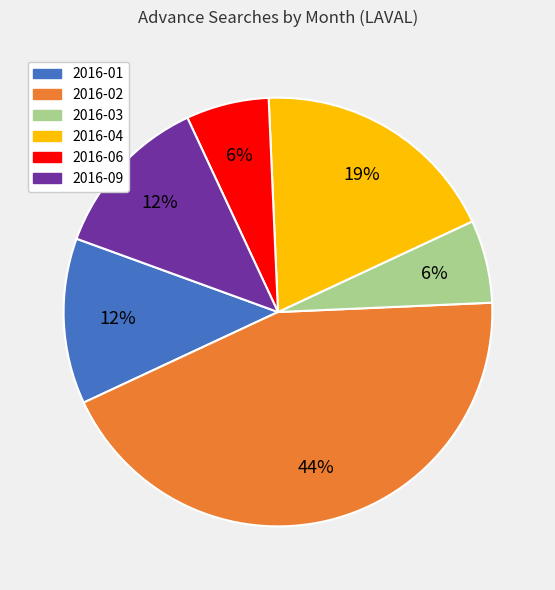

How many slices are in this pie chart?

6